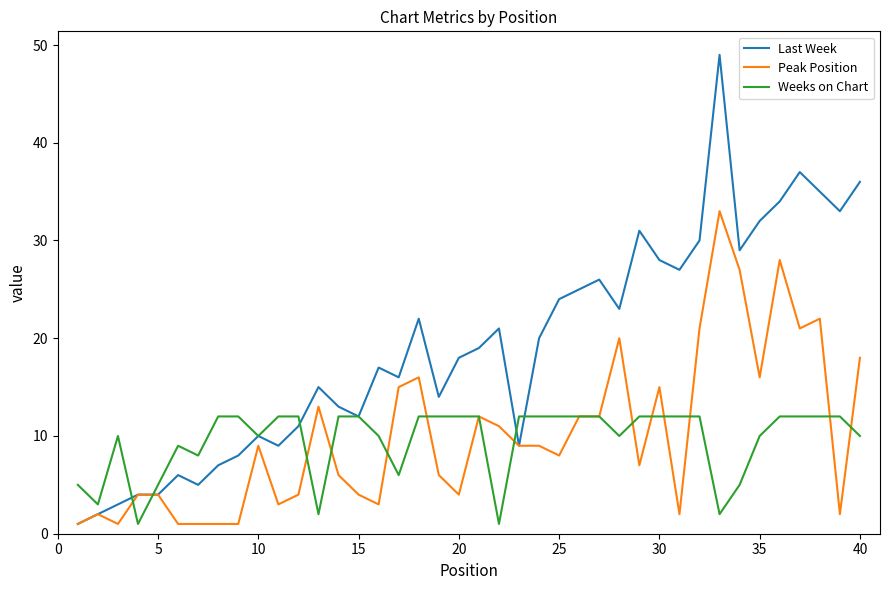

What is the highest value of the Weeks on Chart series?

12